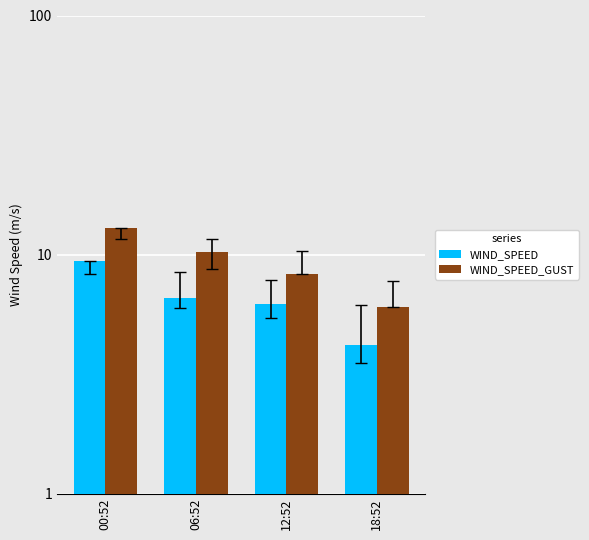

Does the chart contain any negative values?

No